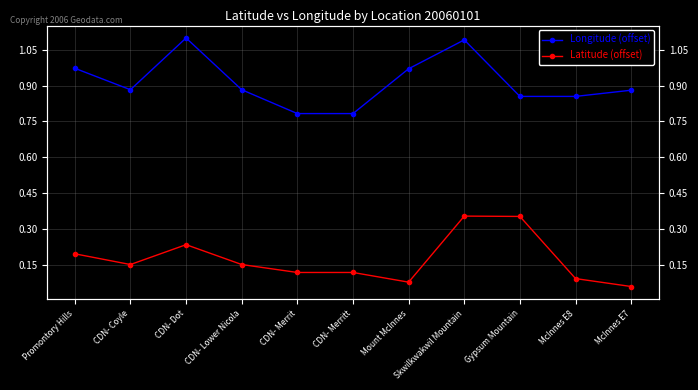

The value of Latitude (offset) at Skwilkwakwil Mountain is 0.5. True or false?

False